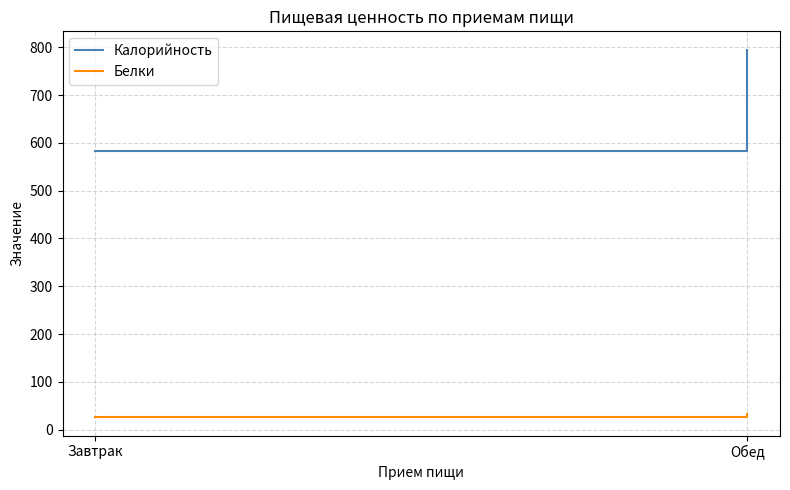

What is the minimum value shown in the chart?

26